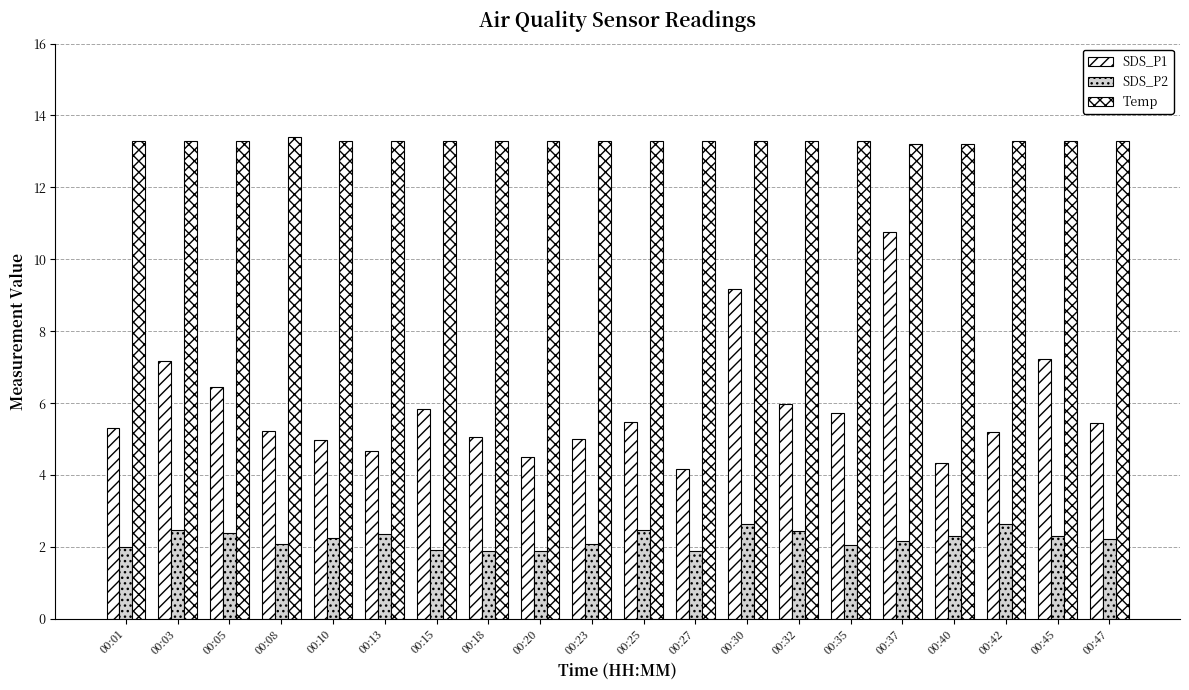

At which category is the sum across all series the highest?

00:37